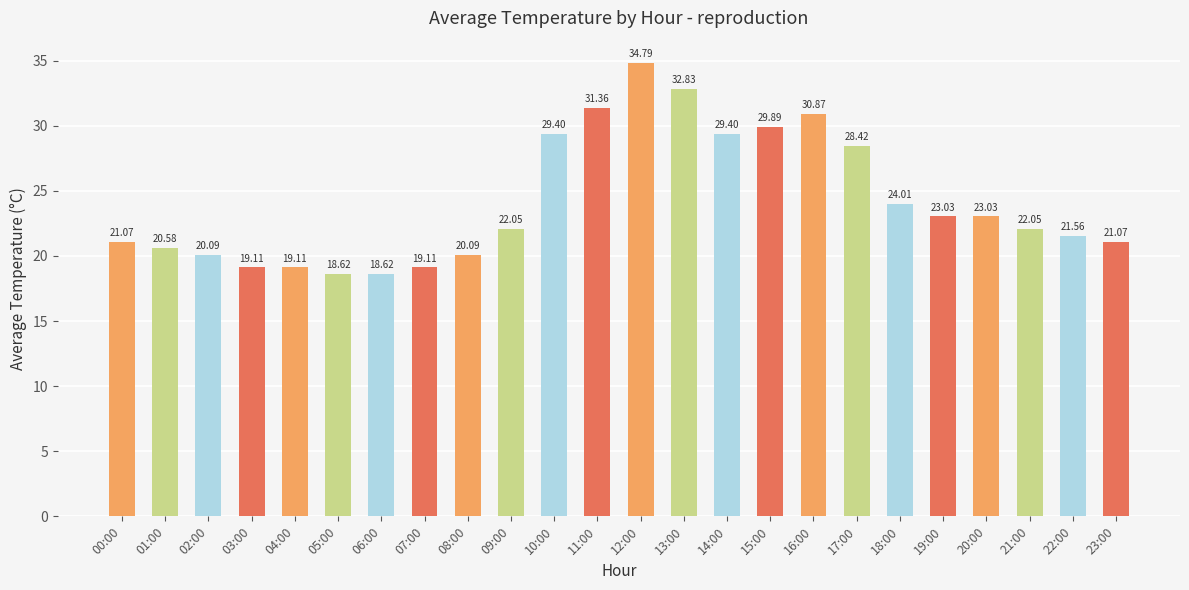

Read the value at 19:00.

23.0